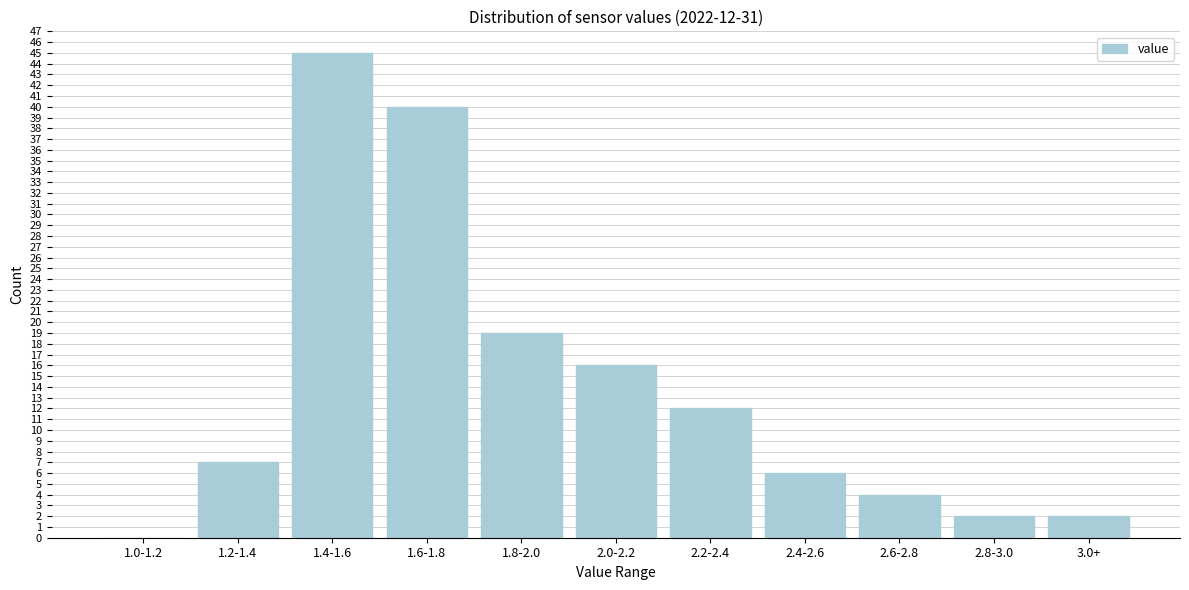

Reading left to right, extract all data points from this chart.

1.0-1.2=0	1.2-1.4=7	1.4-1.6=45	1.6-1.8=40	1.8-2.0=19	2.0-2.2=16	2.2-2.4=12	2.4-2.6=6	2.6-2.8=4	2.8-3.0=2	3.0+=2